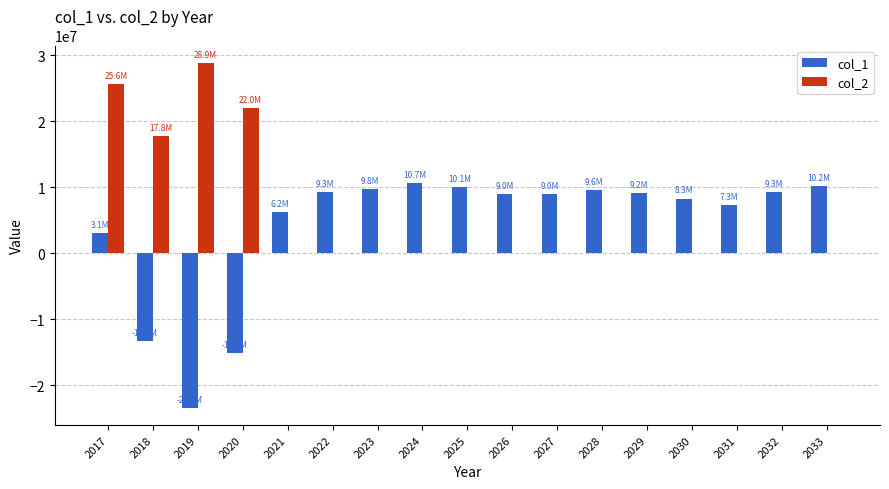

The value of col_2 at 2029 is 0.0. True or false?

True